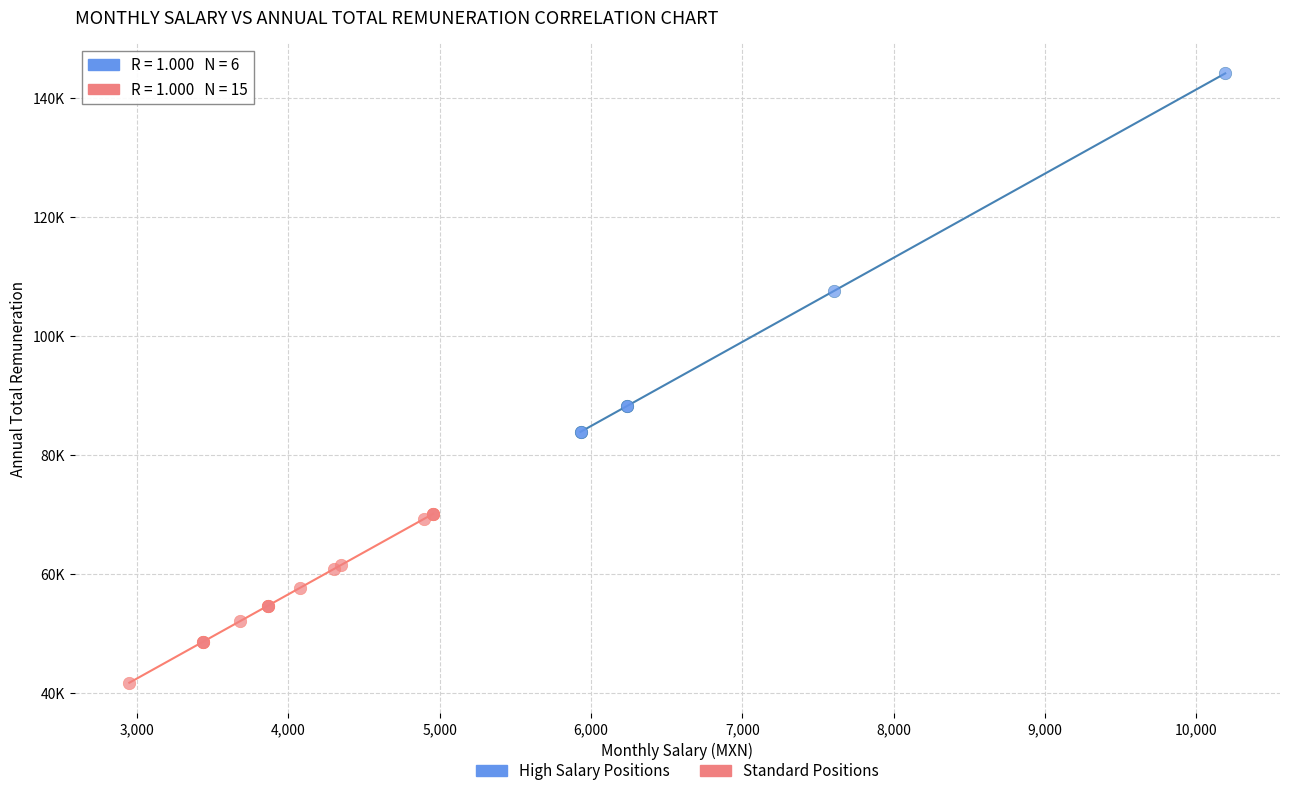

What are all the series names shown in the legend?

High Salary Positions, Standard Positions